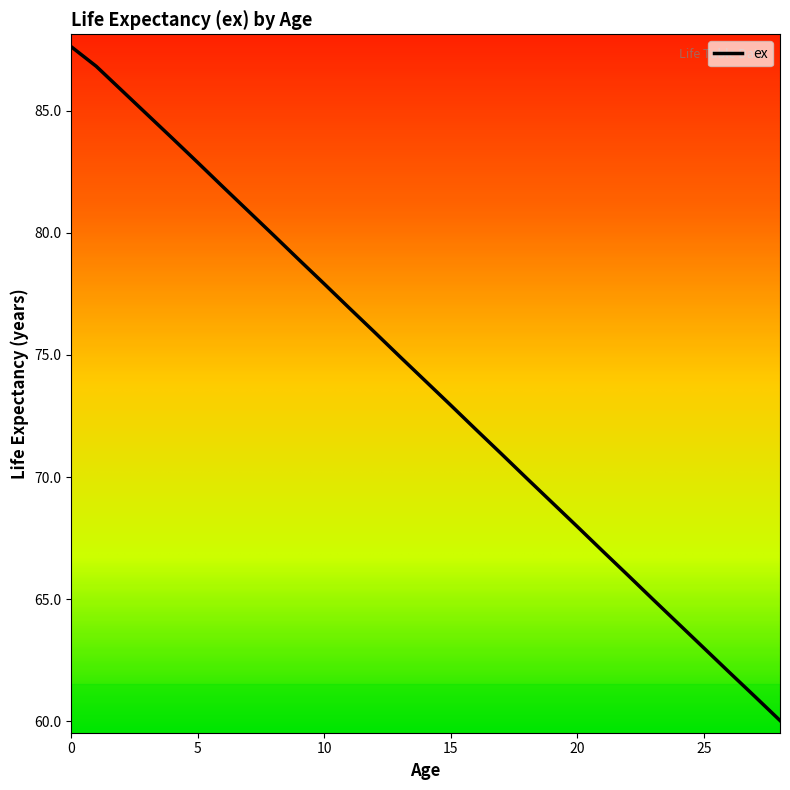

What is the sum of all values?

2143.7